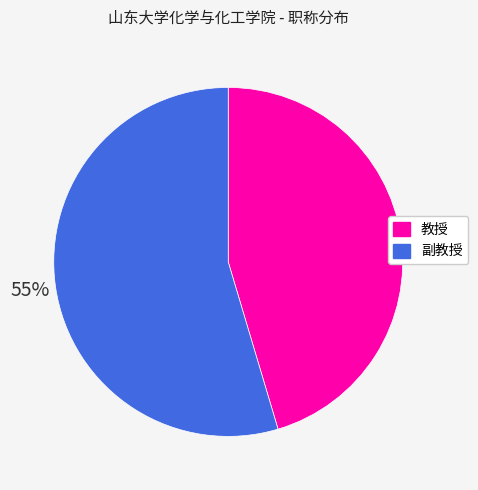

To the nearest percent, what percentage of the pie is 副教授?

55%